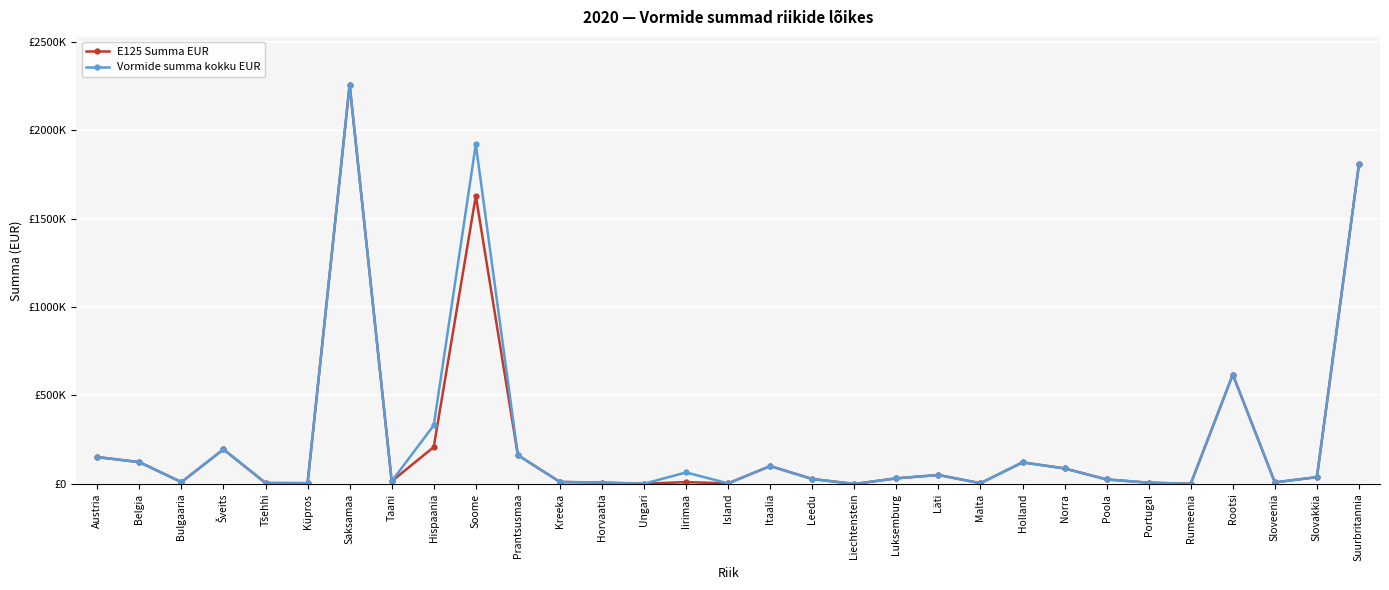

True or false: E125 Summa EUR and Vormide summa kokku EUR cross at least once.

False